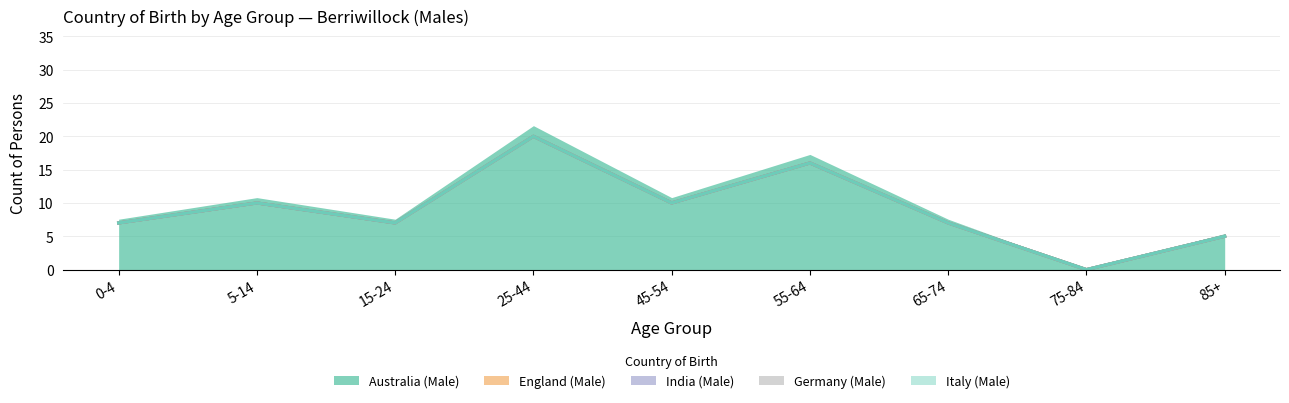

Reading left to right, extract all data points from this chart.

Australia (Male): 0-4=7	5-14=10	15-24=7	25-44=20	45-54=10	55-64=16	65-74=7	75-84=0	85+=5
England (Male): 0-4=0	5-14=0	15-24=0	25-44=0	45-54=0	55-64=0	65-74=0	75-84=0	85+=0
India (Male): 0-4=0	5-14=0	15-24=0	25-44=0	45-54=0	55-64=0	65-74=0	75-84=0	85+=0
Germany (Male): 0-4=0	5-14=0	15-24=0	25-44=0	45-54=0	55-64=0	65-74=0	75-84=0	85+=0
Italy (Male): 0-4=0	5-14=0	15-24=0	25-44=0	45-54=0	55-64=0	65-74=0	75-84=0	85+=0